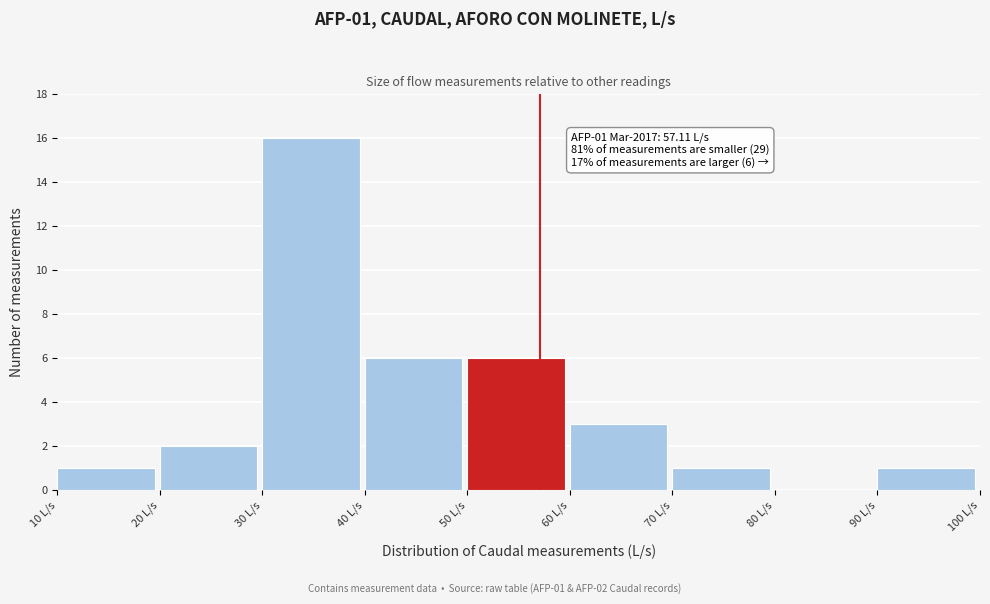

Over which range of the x-axis is the bar tallest?

30 to 40